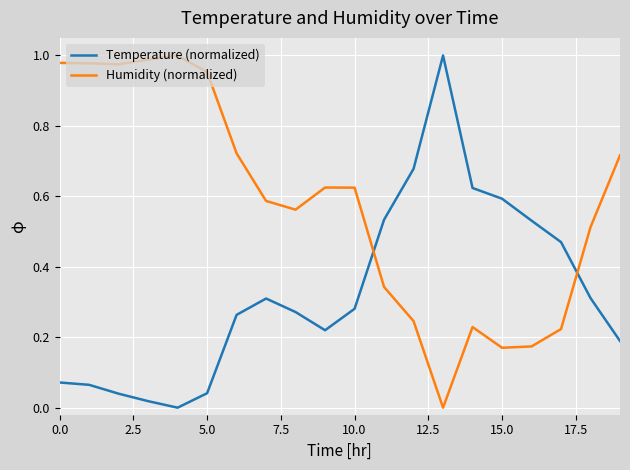

Count the number of data series in this chart.

2